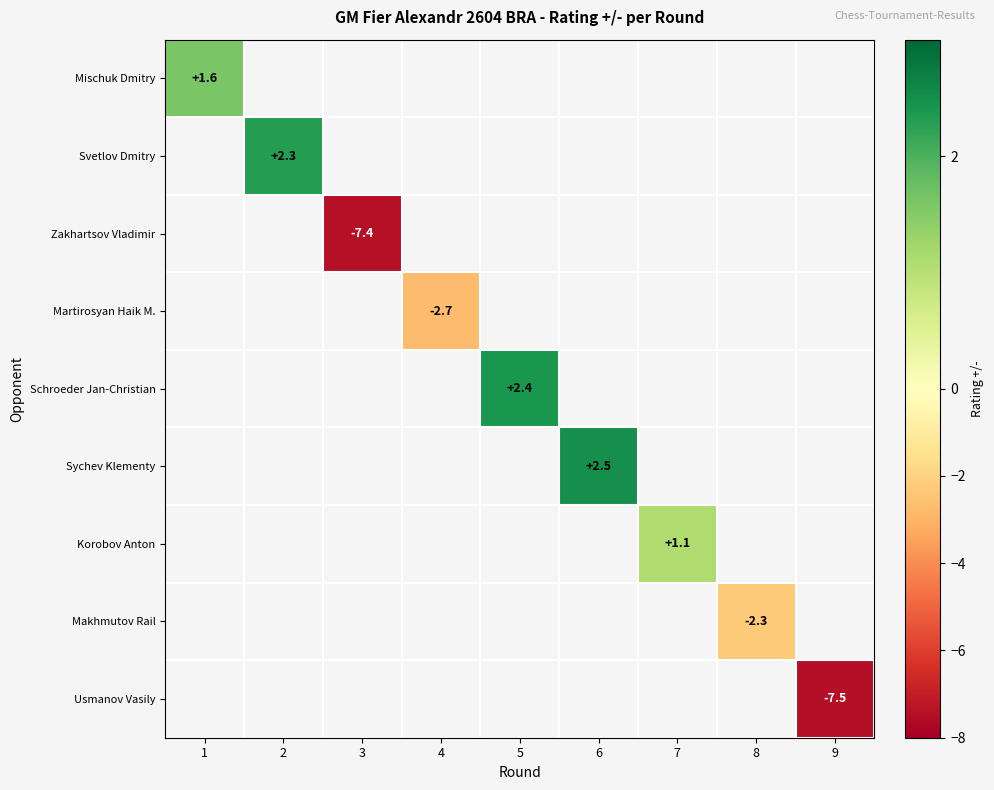

Between 4 and 5, which is larger?

5